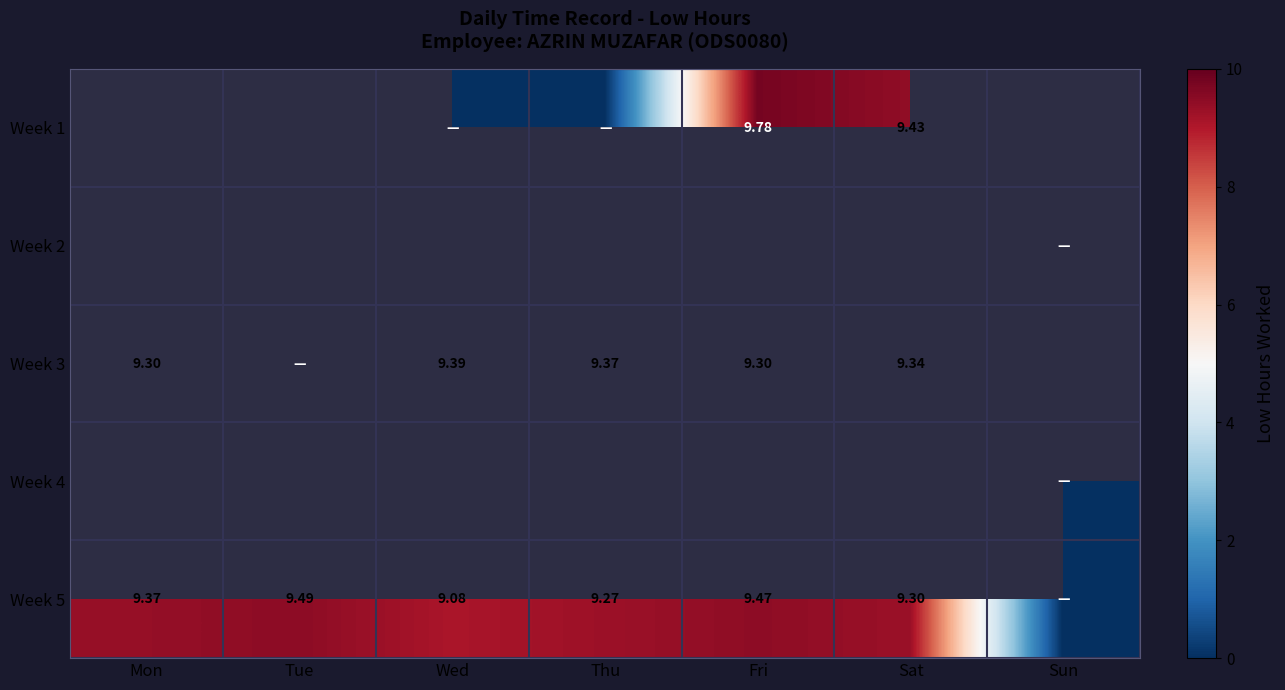

What is the average value of the Week 5 series?

8.0